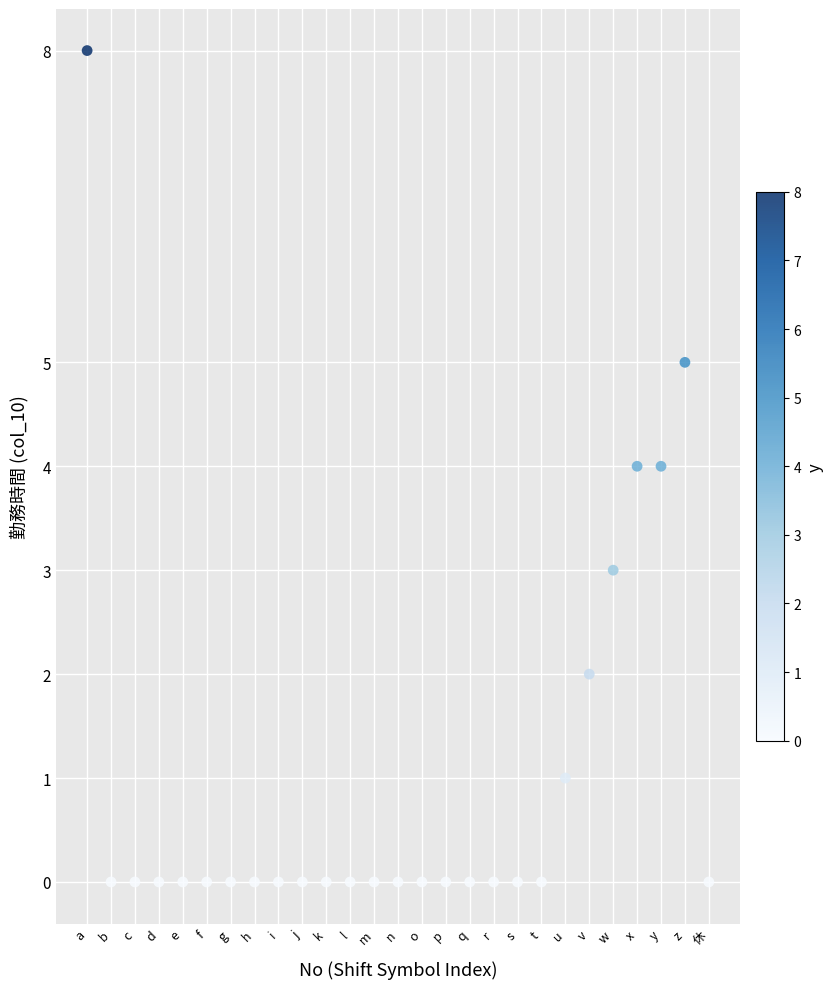

What is the range of X values (max minus min)?

26